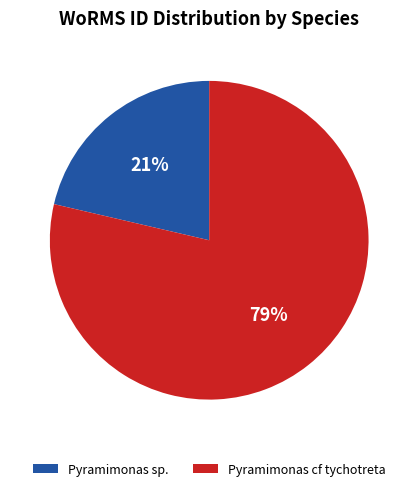

Which category accounts for the majority?

Pyramimonas cf tychotreta